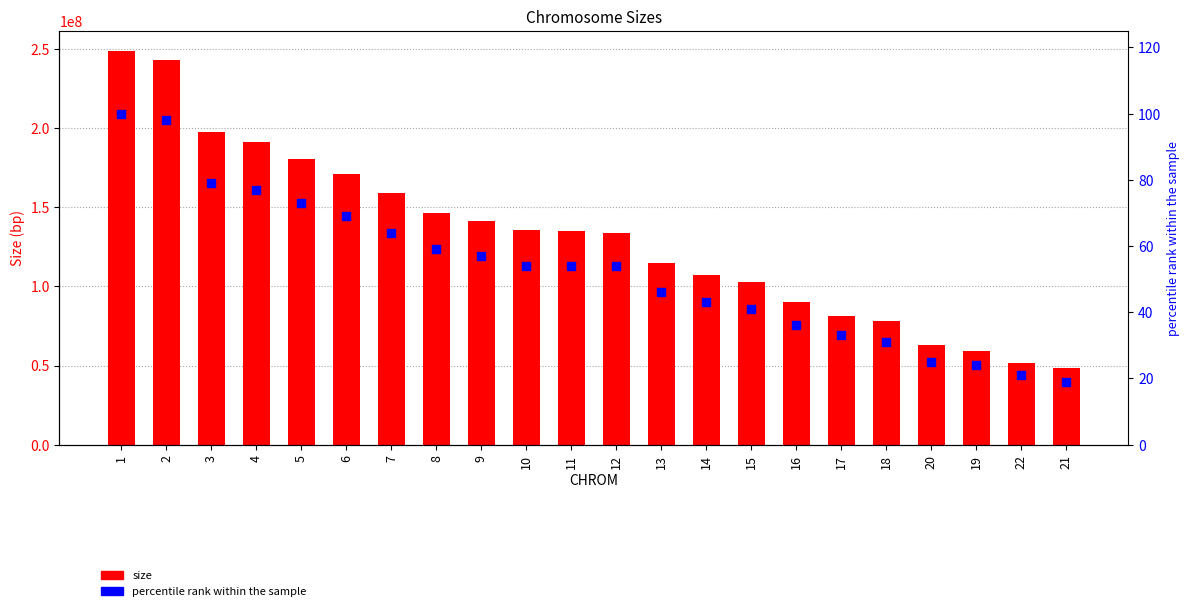

Which series has the largest total across all categories?

size